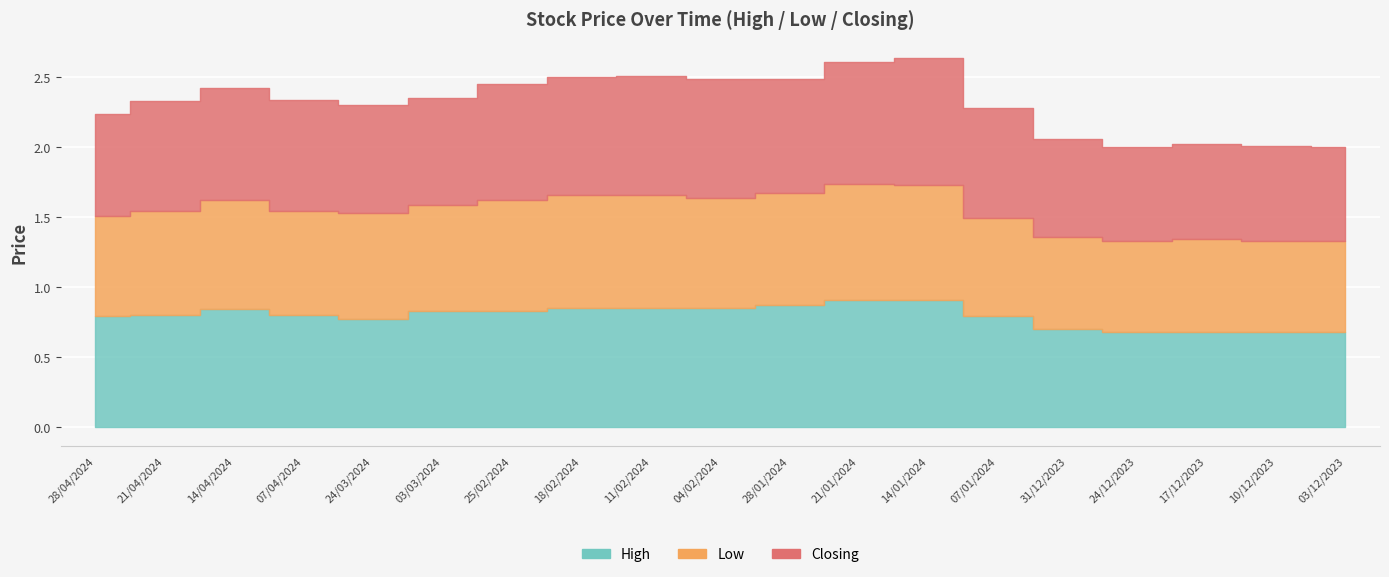

The High series shows 0.8 at 03/03/2024. True or false?

True